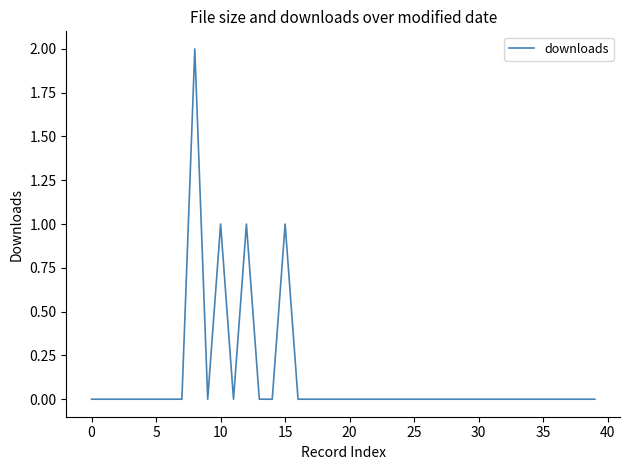

Is this an area chart (filled region under the line)?

No